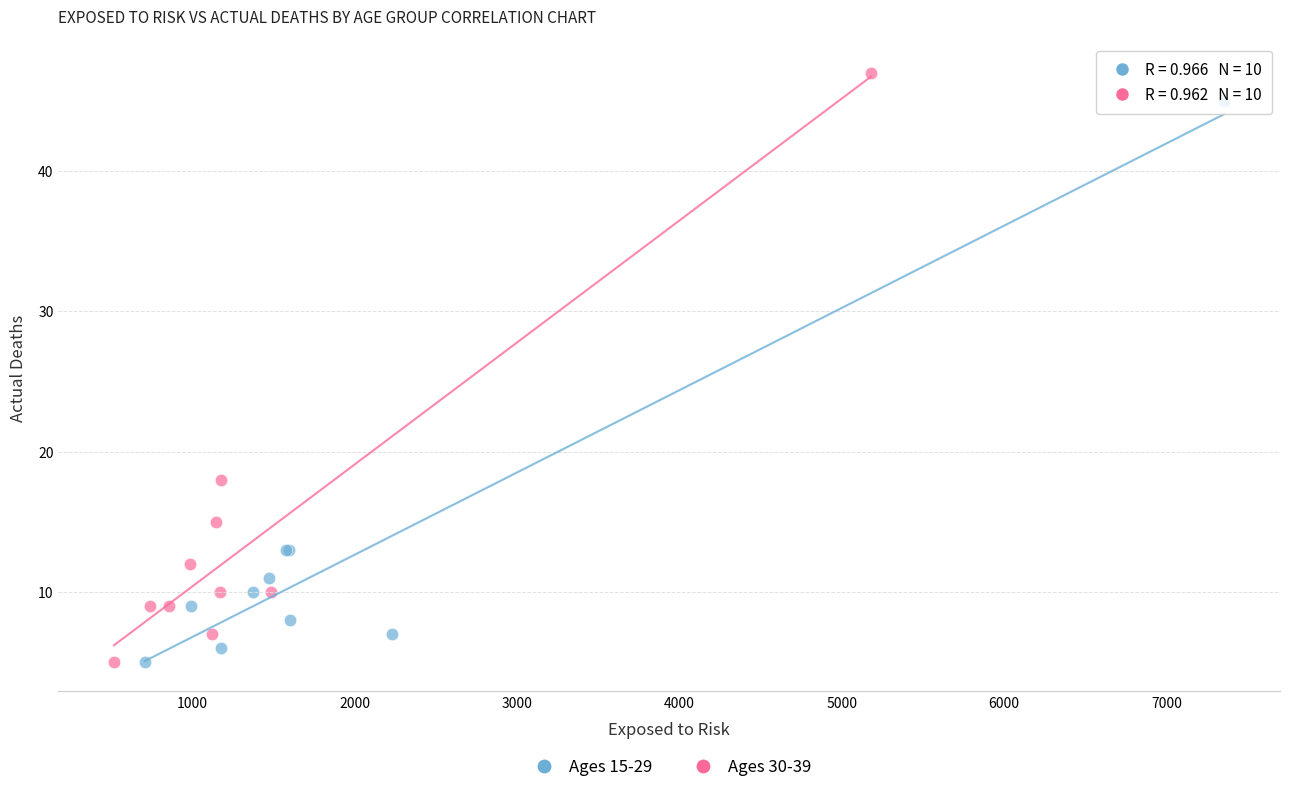

Which series has the largest Y range (max minus min)?

Ages 30-39